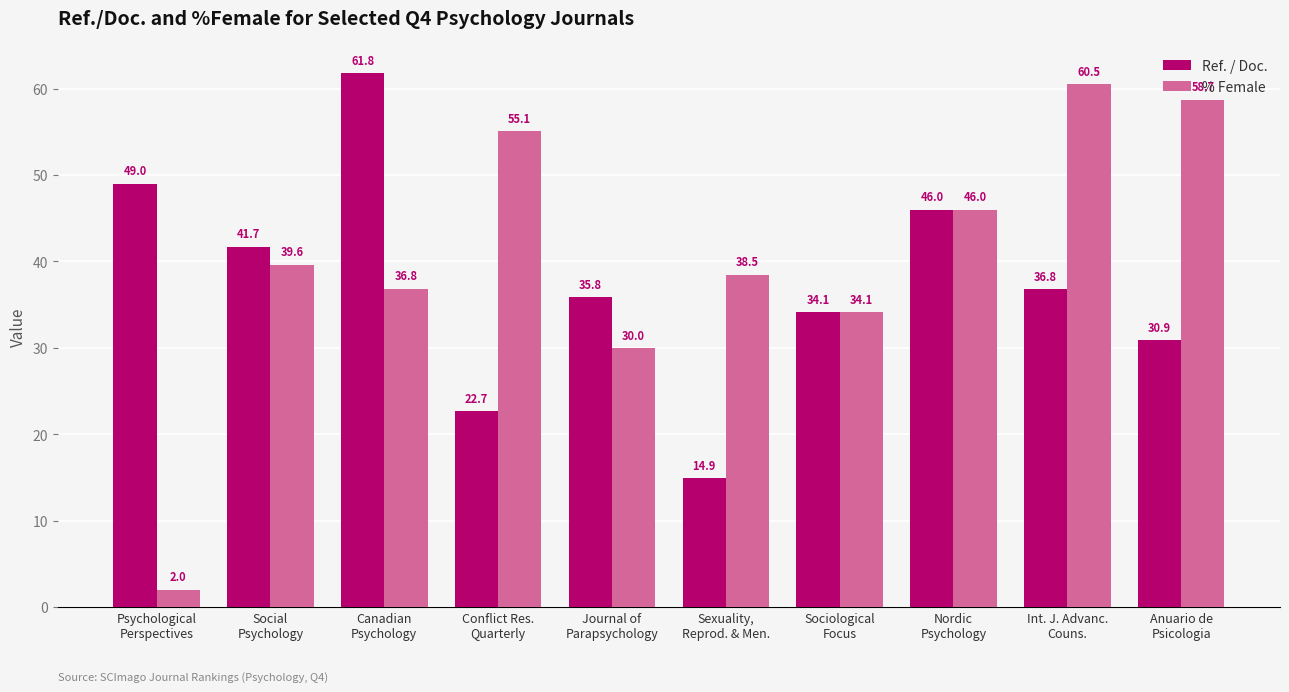

Which series has the largest total across all categories?

% Female